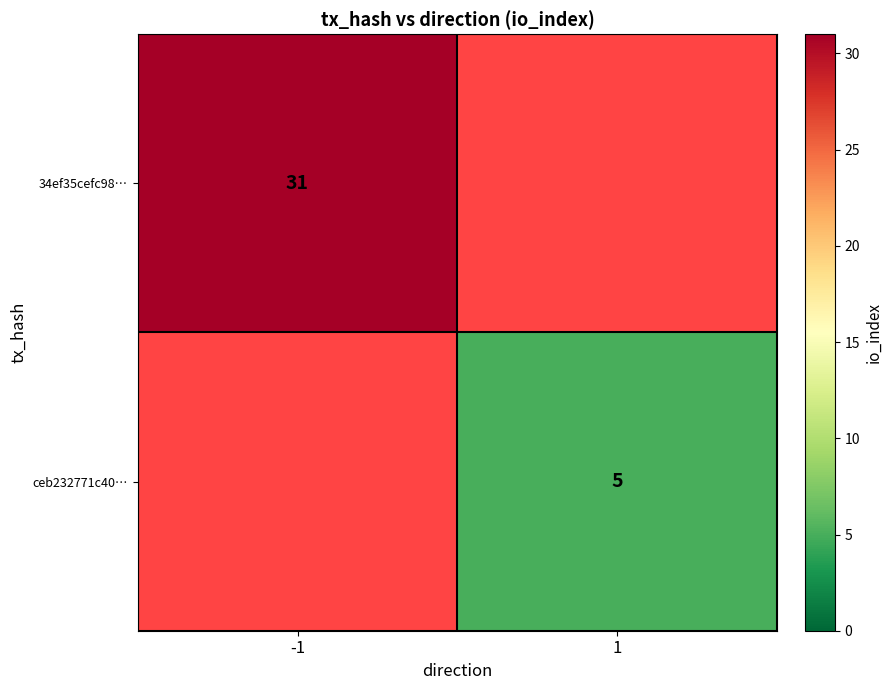

The value of ceb232771c40… at 1 is 5. True or false?

True